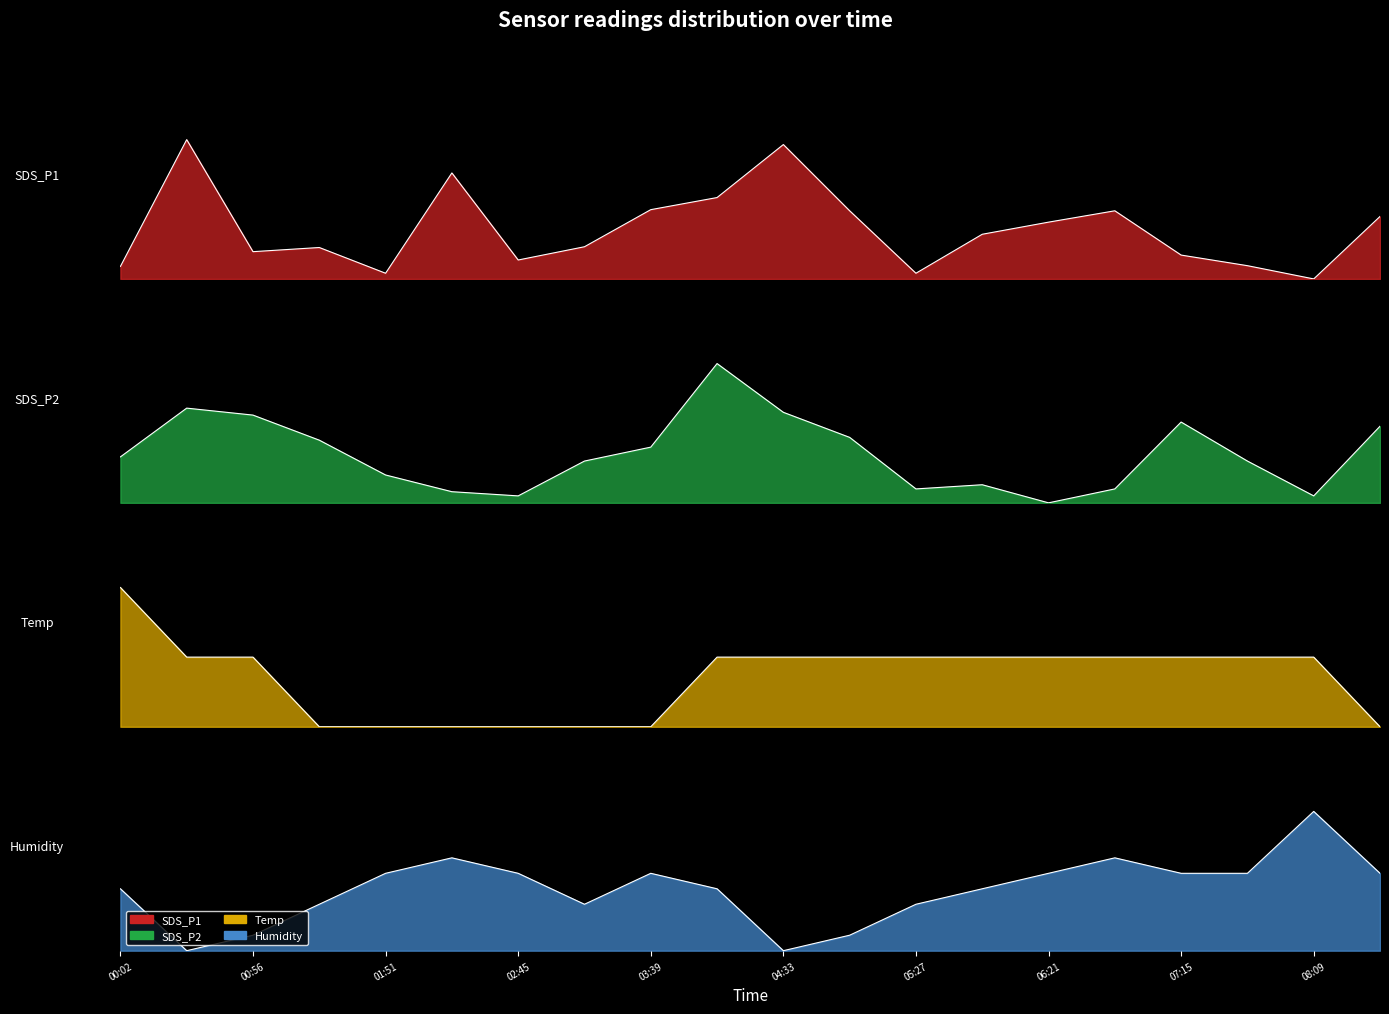

How many data points in Humidity are above 0?

18